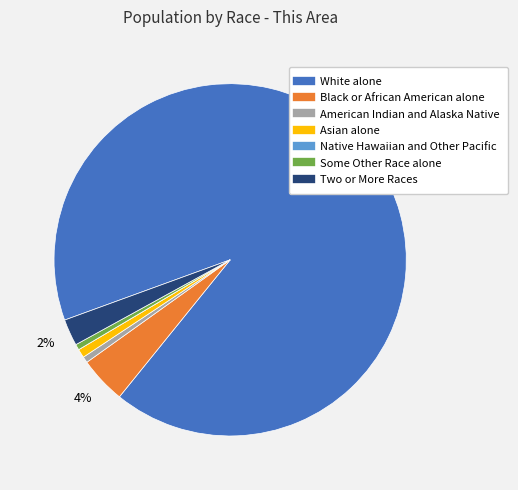

Is there any slice that represents more than half of the pie?

Yes